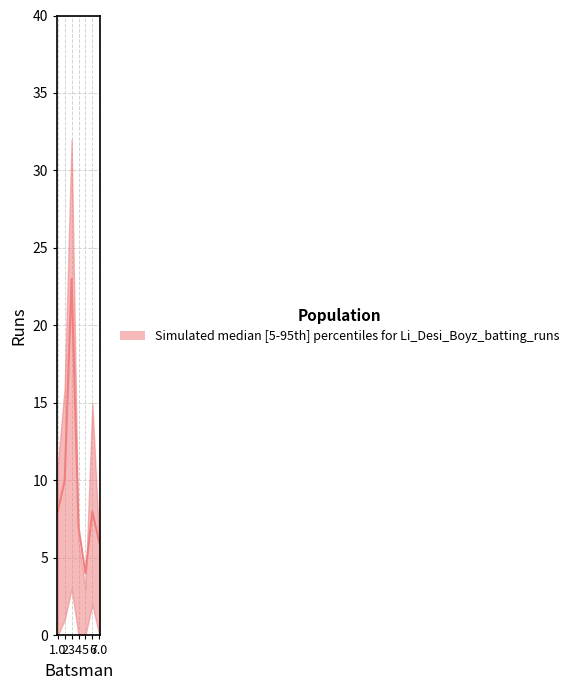

True or false: upper and lower cross at least once.

False